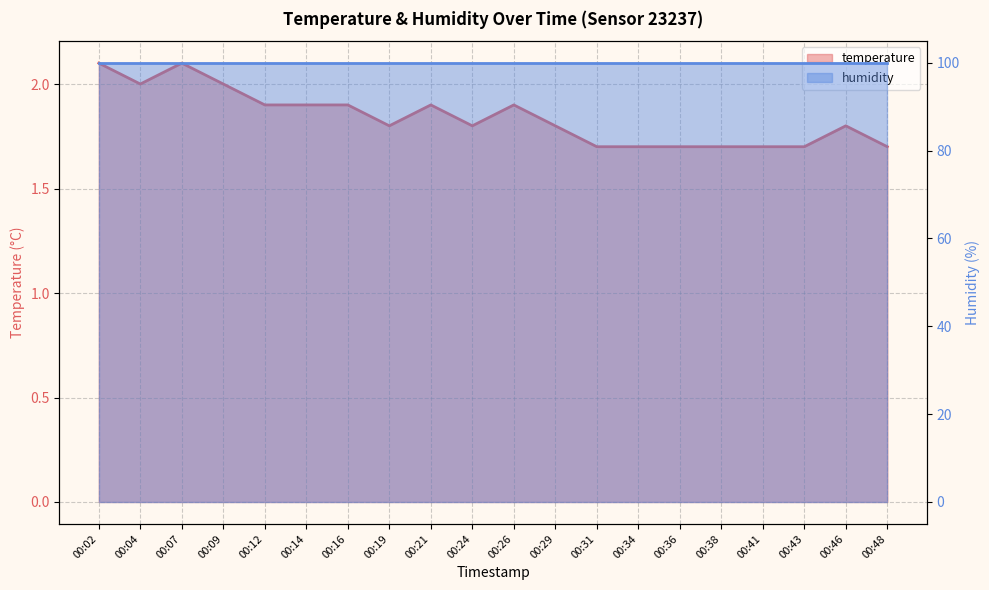

What is the value of the 11th point from the left?

1.9